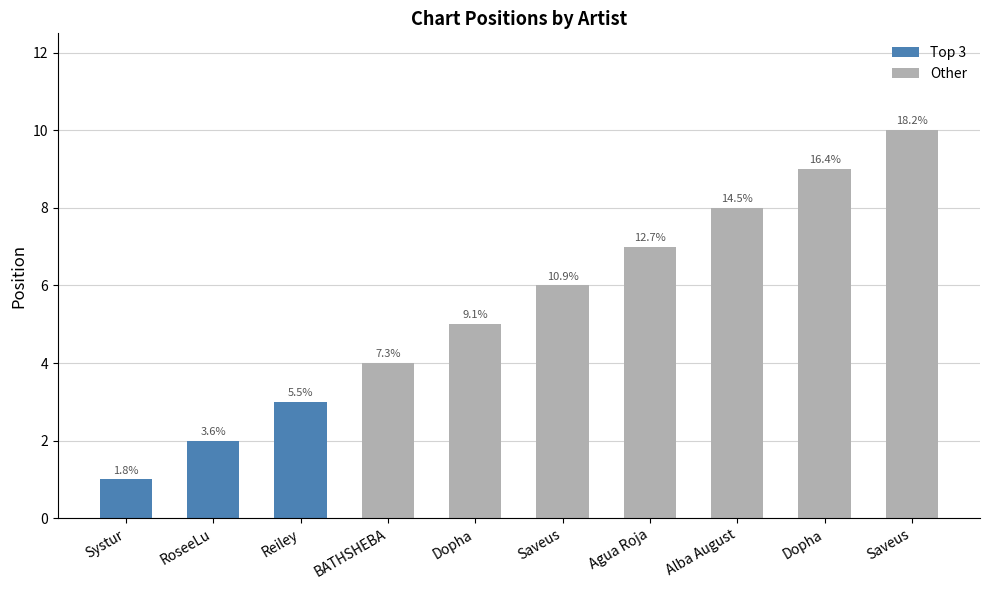

List the labels in order of value, largest first.

Saveus, Dopha, Alba August, Agua Roja, Saveus, Dopha, BATHSHEBA, Reiley, RoseeLu, Systur